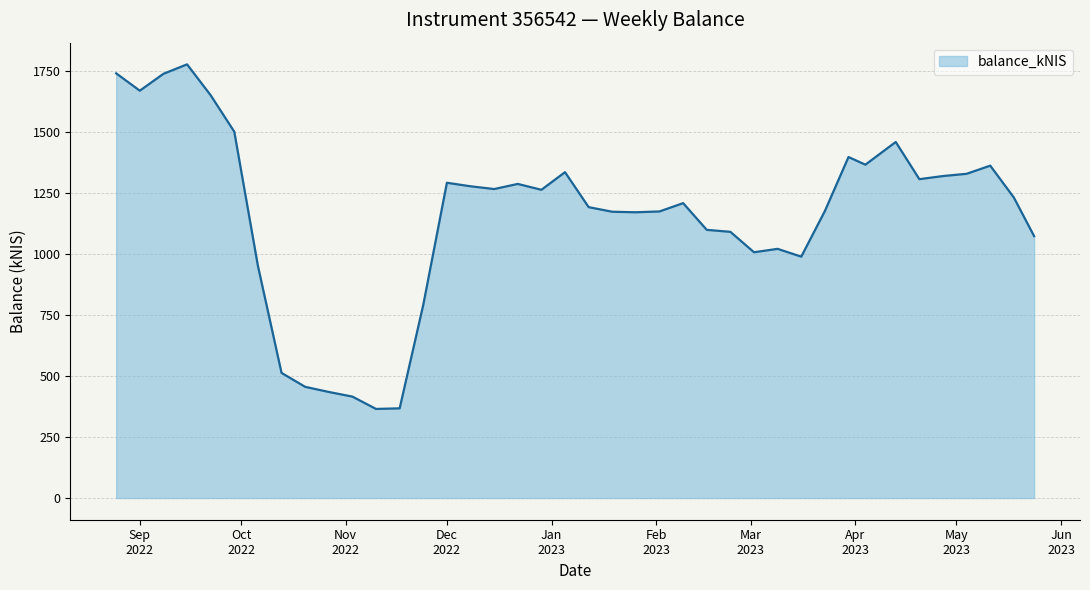

What is the difference between the second highest and minimum values?

1375.8